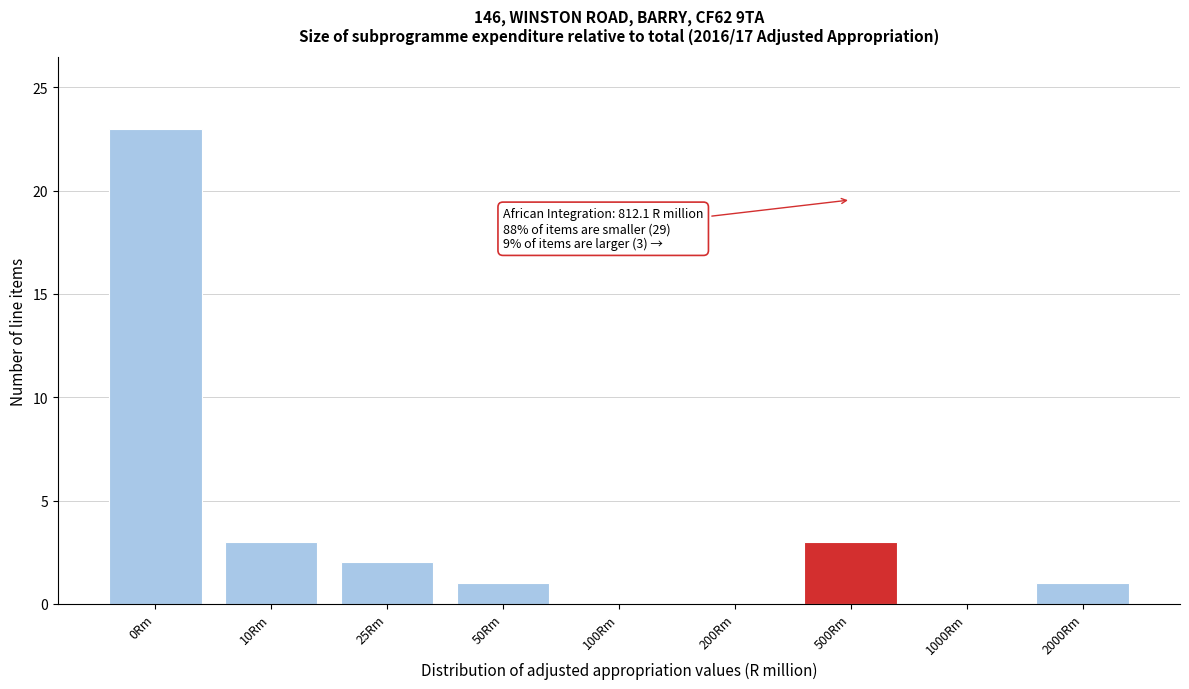

Reading right to left, extract all data points from this chart.

2000Rm=1	1000Rm=0	500Rm=3	200Rm=0	100Rm=0	50Rm=1	25Rm=2	10Rm=3	0Rm=23